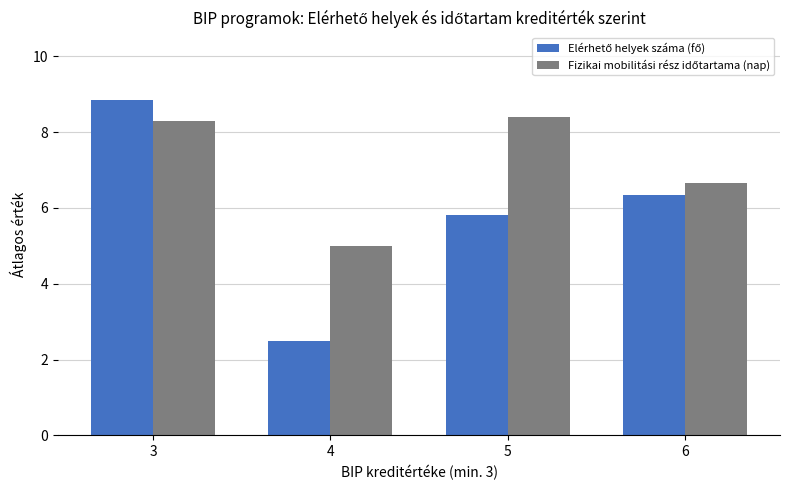

At how many categories does at least one series exceed 7?

2